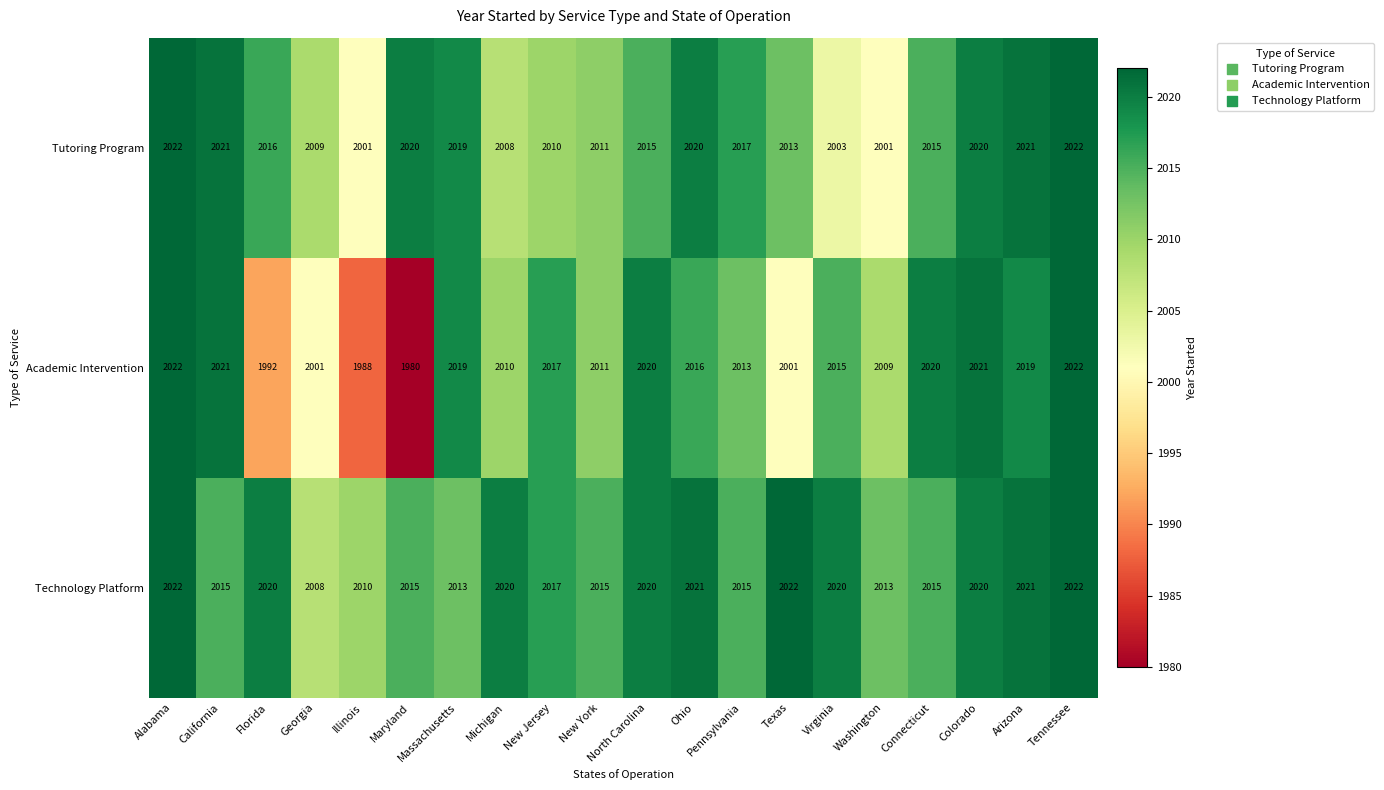

At which label does Academic Intervention first exceed 2016?

Alabama